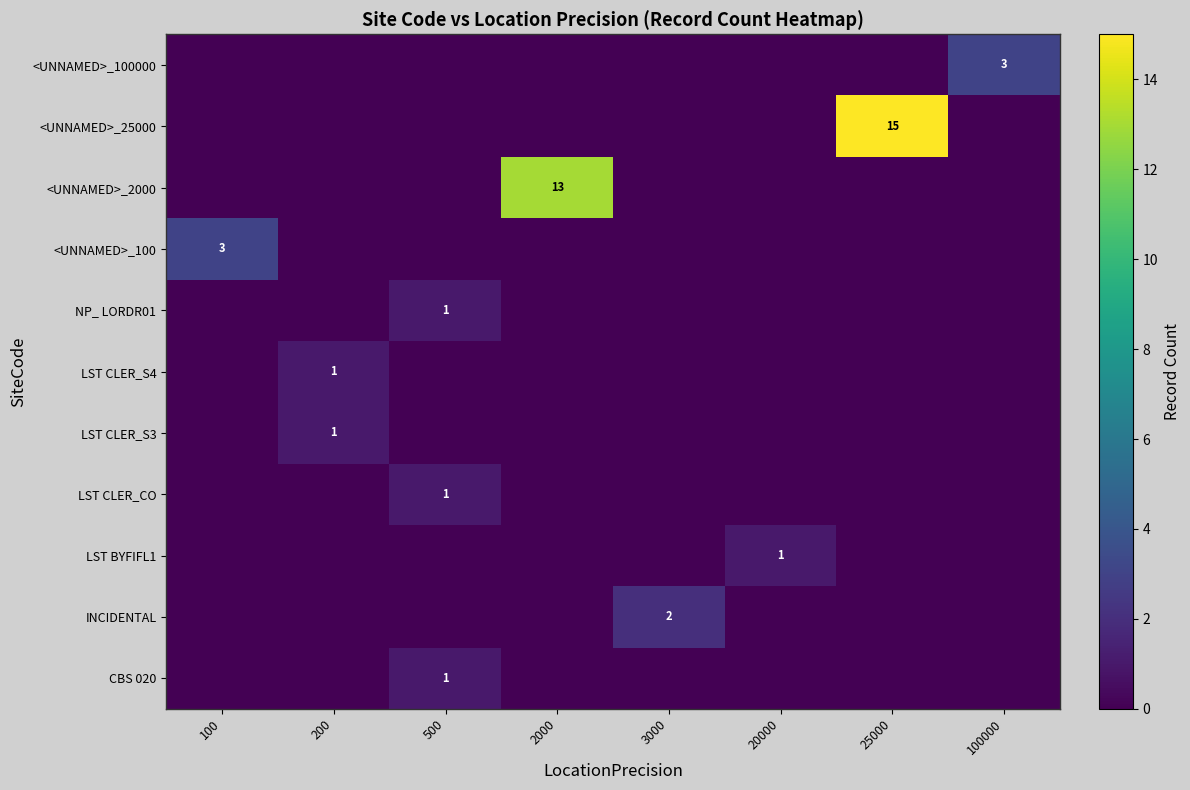

At which category does the chart reach its minimum across all series?

100